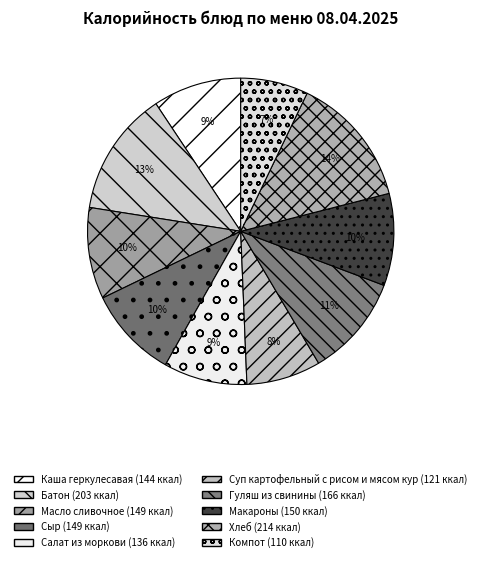

True or false: Гуляш из свинины accounts for 16% of the total.

False